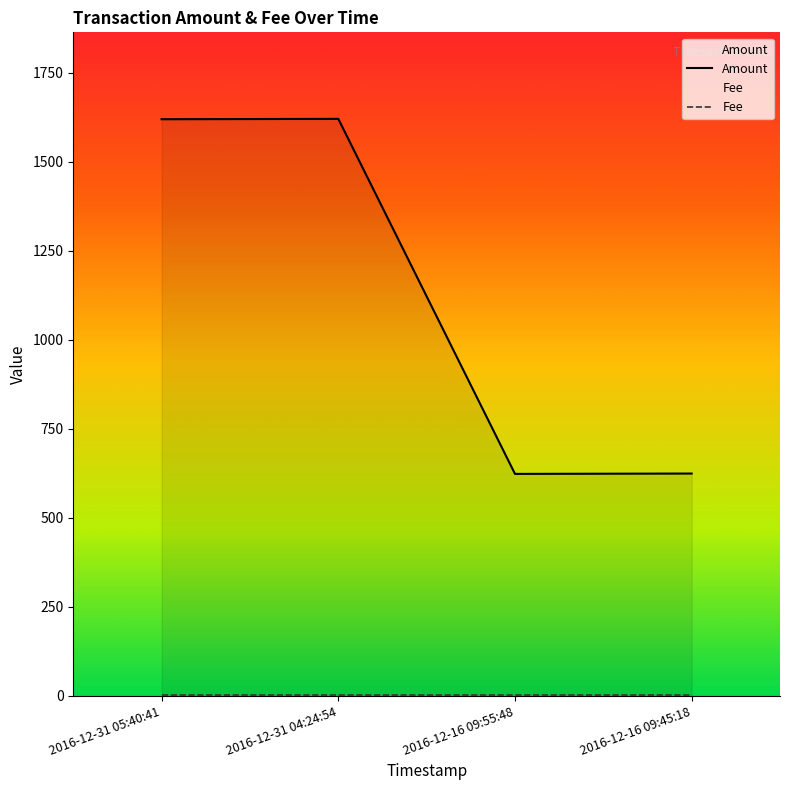

Which category has the lowest value across all series?

2016-12-31 05:40:41